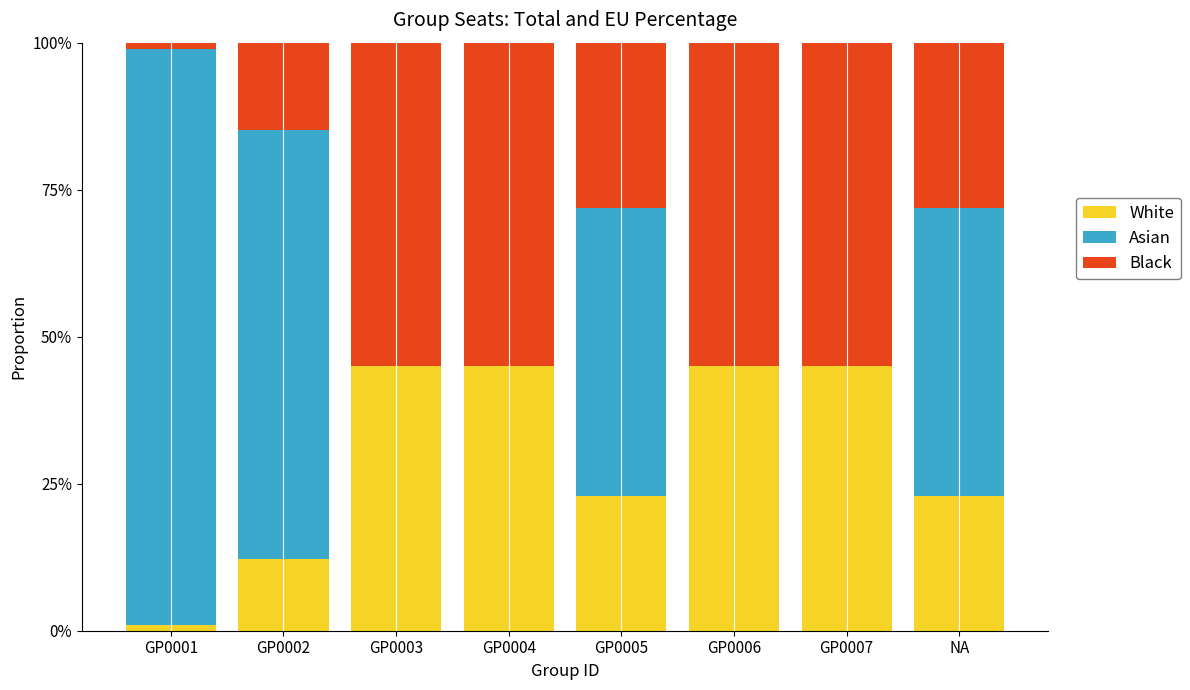

What are all the series names shown in the legend?

White, Asian, Black